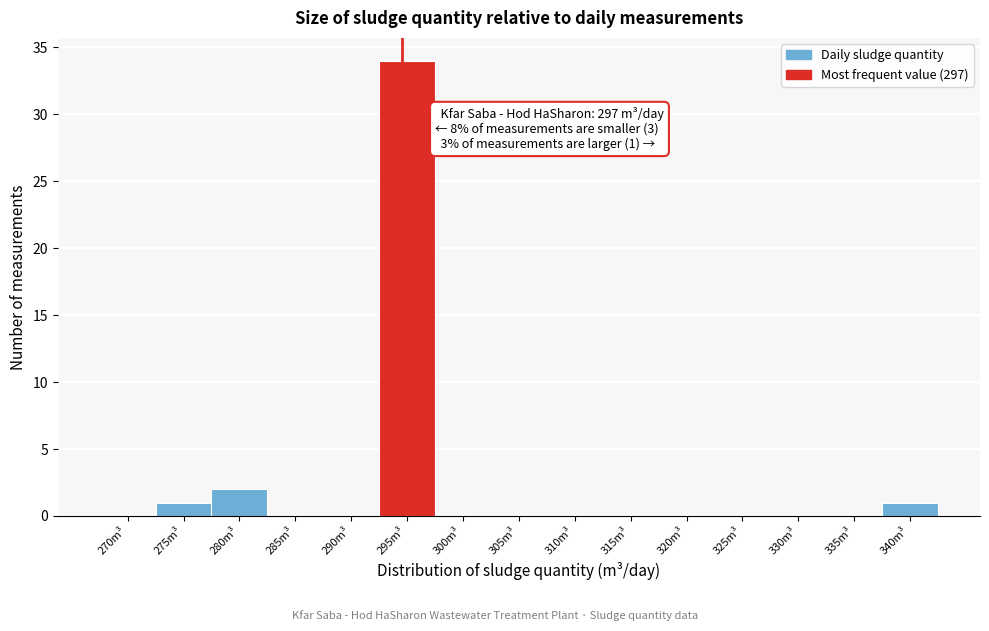

Reading left to right, what are all the values shown in this chart?

270m³=0	275m³=1	280m³=2	285m³=0	290m³=0	295m³=34	300m³=0	305m³=0	310m³=0	315m³=0	320m³=0	325m³=0	330m³=0	335m³=0	340m³=1